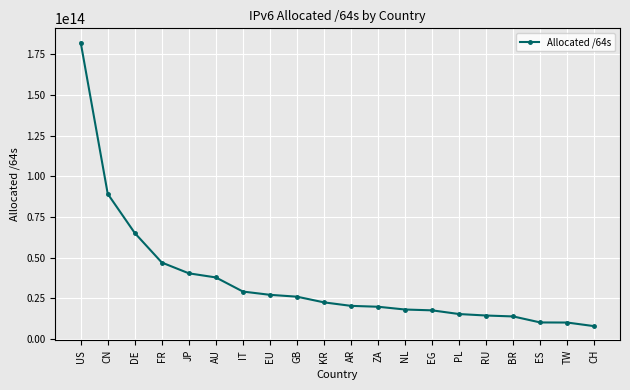

What is the ratio of the value at JP to the value at EU?

1.5